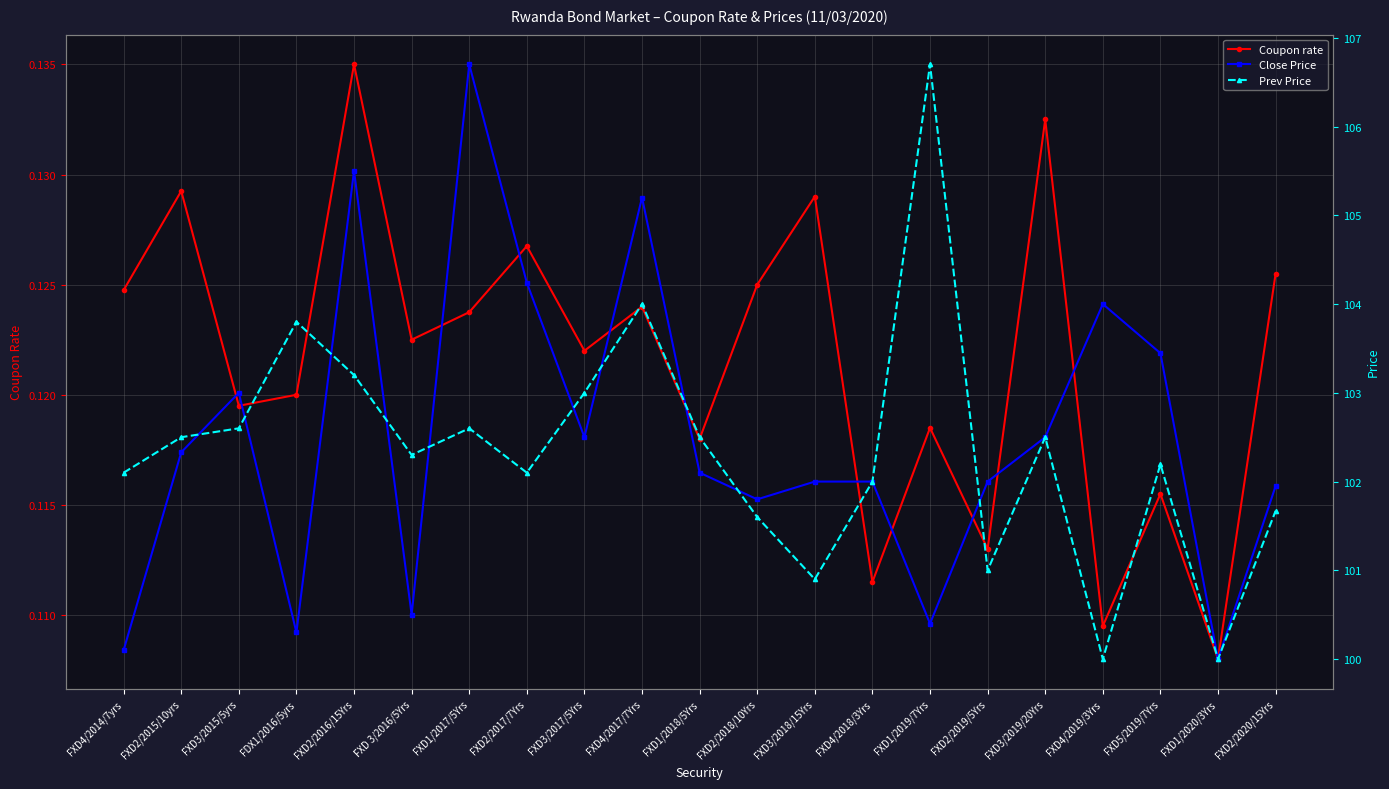

Where does the Prev Price series first go above 102?

FXD4/2014/7yrs